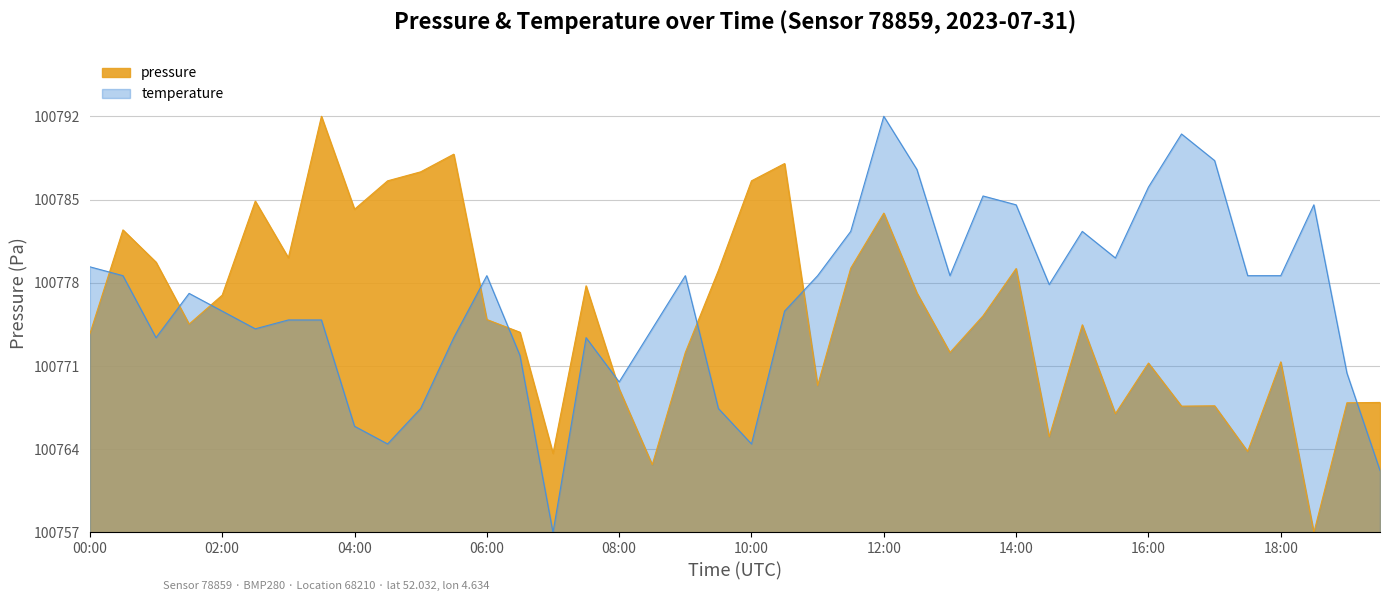

Rank the categories by temperature value from highest to lowest.

12:00, 16:30, 17:00, 12:30, 16:00, 13:30, 14:00, 18:30, 11:30, 15:00, 15:30, 00:00, 00:30, 06:00, 09:00, 11:00, 13:00, 17:30, 18:00, 14:30, 01:30, 02:00, 10:30, 03:00, 03:30, 02:30, 08:30, 01:00, 05:30, 07:30, 06:30, 19:00, 08:00, 05:00, 09:30, 04:00, 04:30, 10:00, 19:30, 07:00